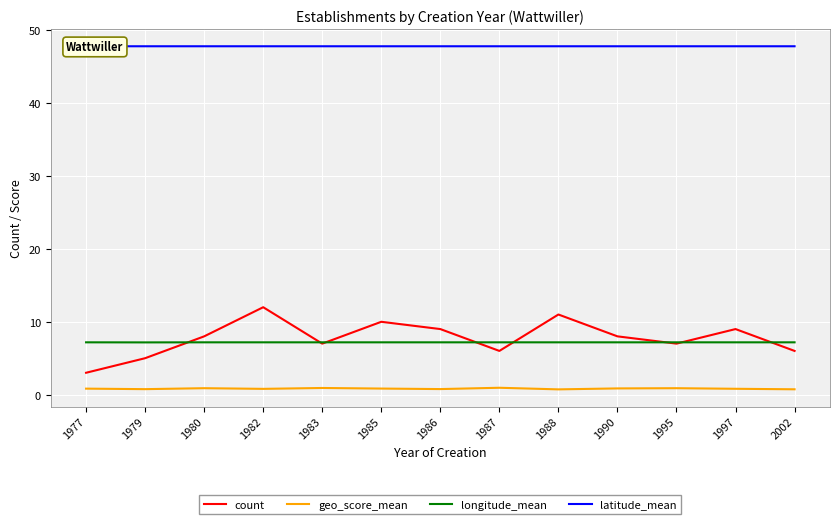

Reading right to left, extract all data points from this chart.

count: 6.0	9.0	7.0	8.0	11.0	6.0	9.0	10.0	7.0	12.0	8.0	5.0	3.0
geo_score_mean: 0.7	0.8	0.9	0.8	0.7	0.9	0.8	0.8	0.9	0.8	0.9	0.8	0.8
longitude_mean: 7.2	7.2	7.2	7.2	7.2	7.2	7.2	7.2	7.2	7.2	7.2	7.2	7.2
latitude_mean: 47.8	47.8	47.8	47.8	47.8	47.8	47.8	47.8	47.8	47.8	47.8	47.8	47.8